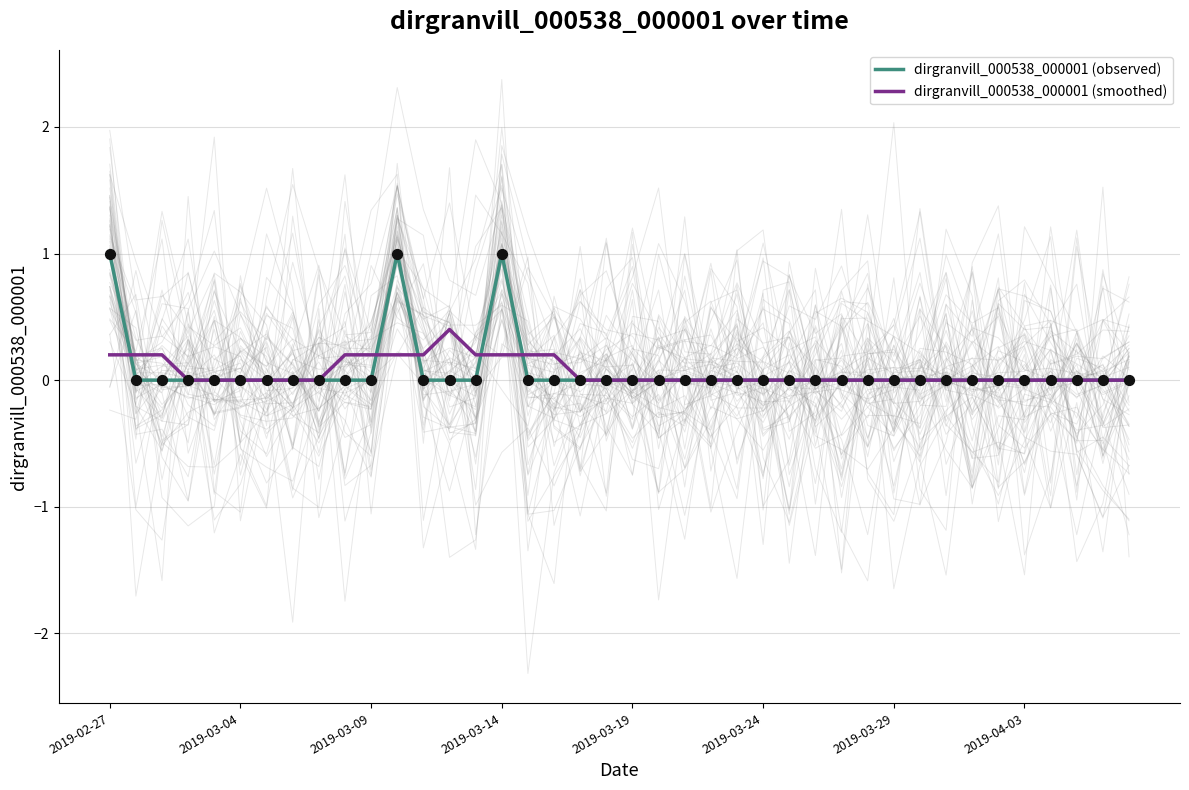

Which series reaches the minimum Y coordinate?

dirgranvill_000538_000001 (observed)